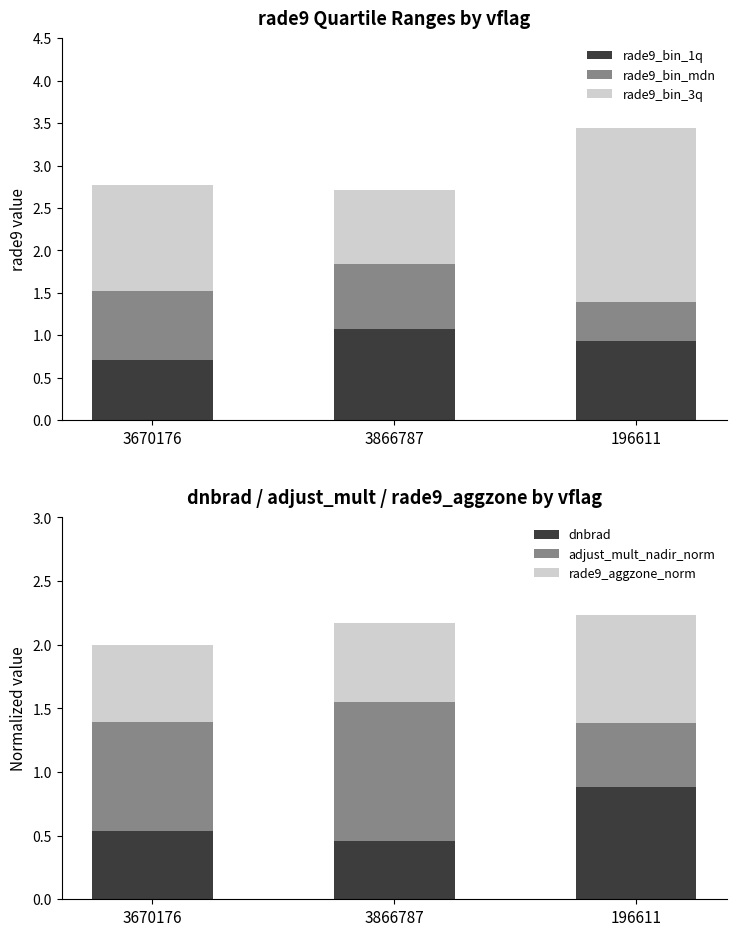

How many series are shown in this chart?

6